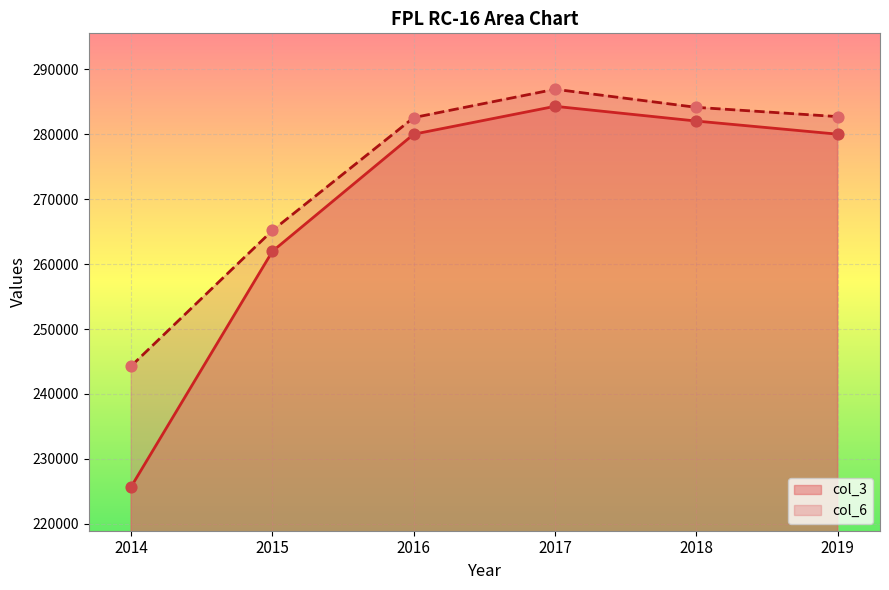

Which series has the widest spread of Y values?

col_3